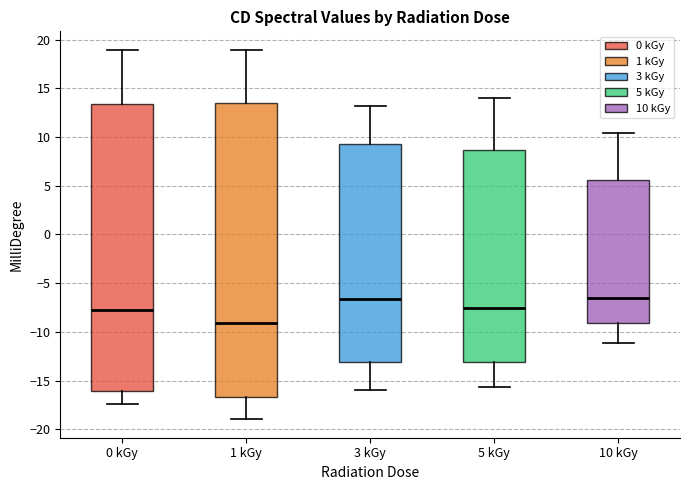

Where is the lower edge of the box for 10 kGy on the y-axis? The values are not printed on the chart, so give them approximately, as read against the axis.

-9.0